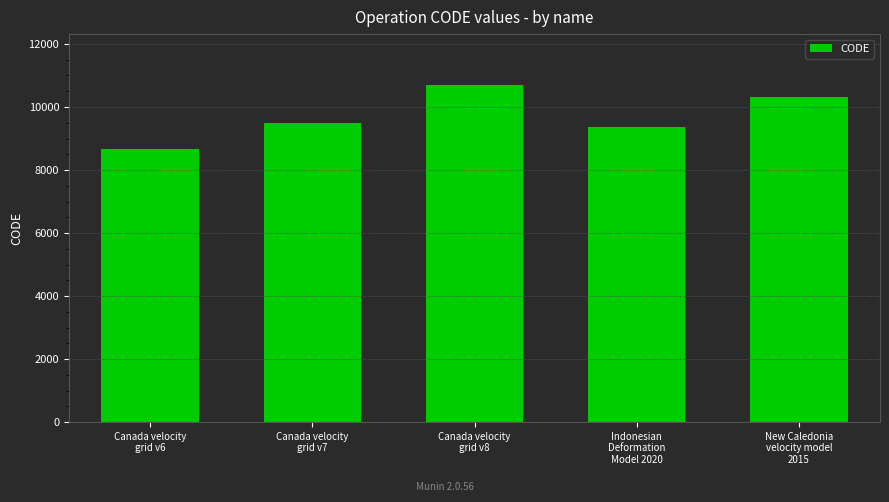

The chart shows a value of 8676 at Canada velocity
grid v6. True or false?

True